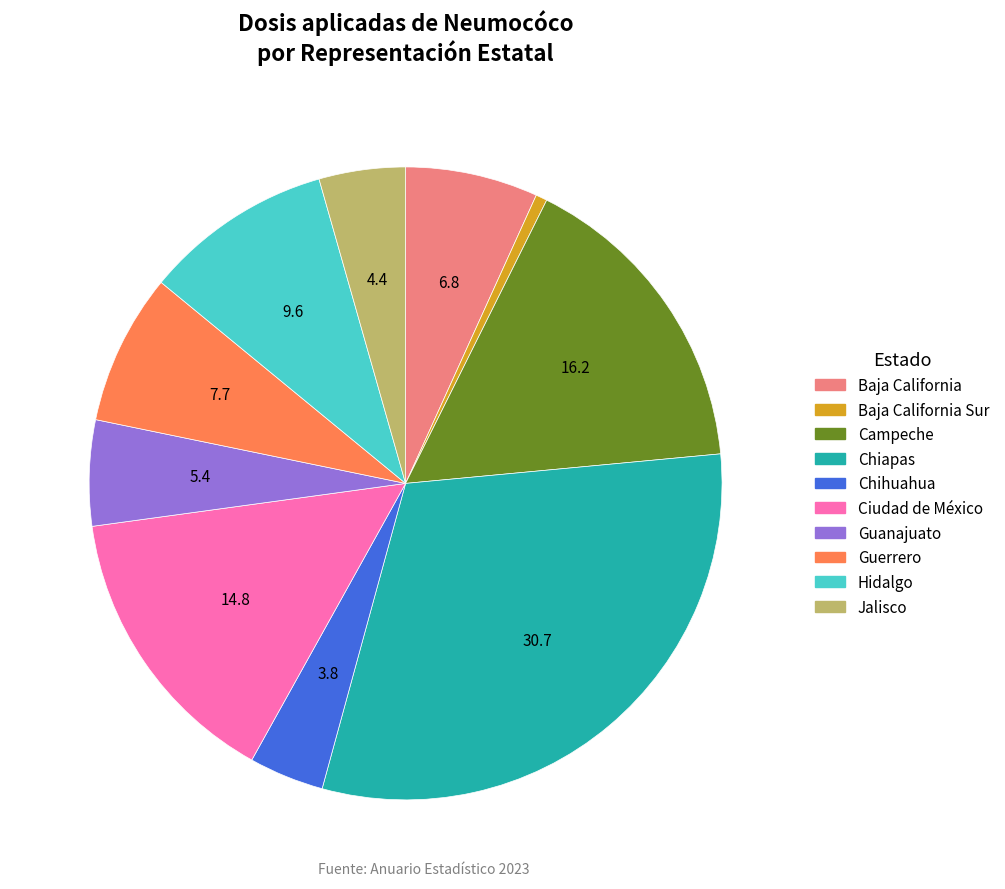

How many slices are in this pie chart?

10